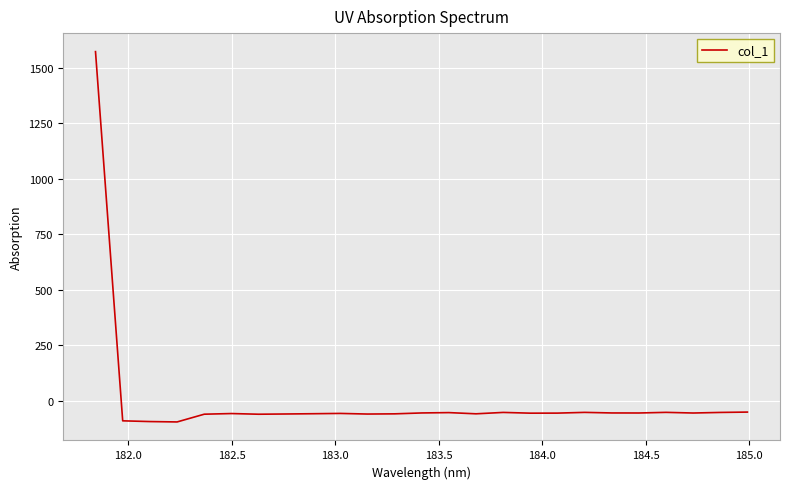

What is the greatest value displayed?

1572.9